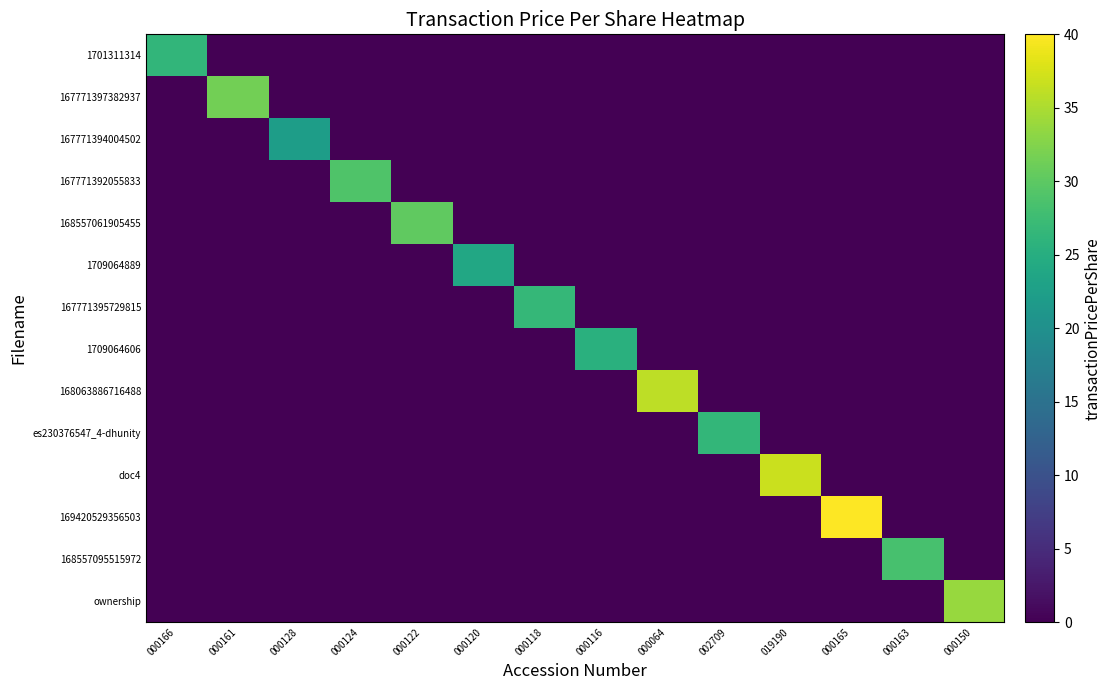

At how many categories does at least one series exceed 32?

4